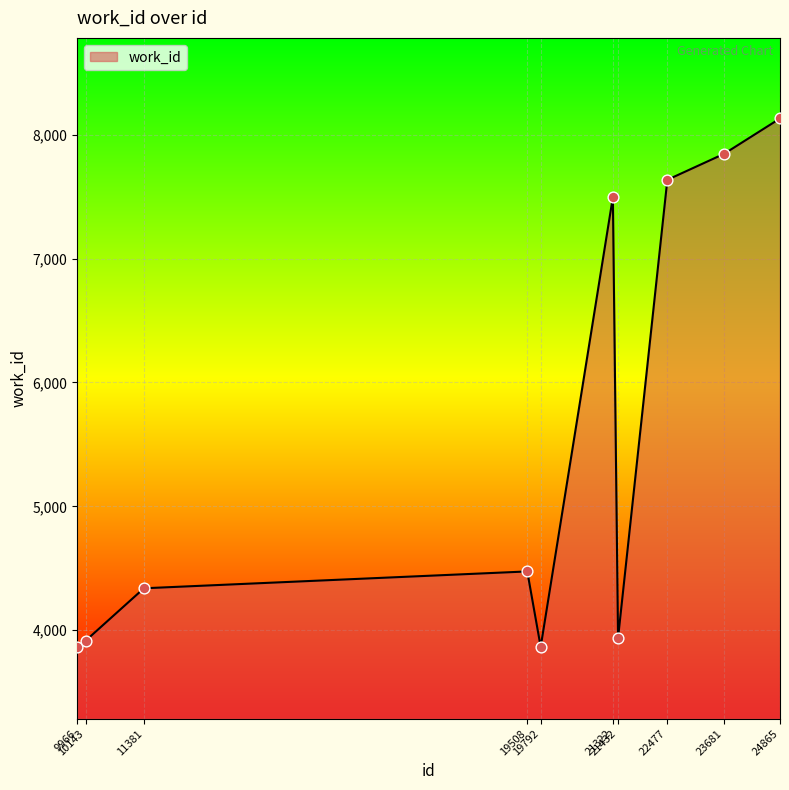

Which has a higher value, 24865 or 21432?

24865